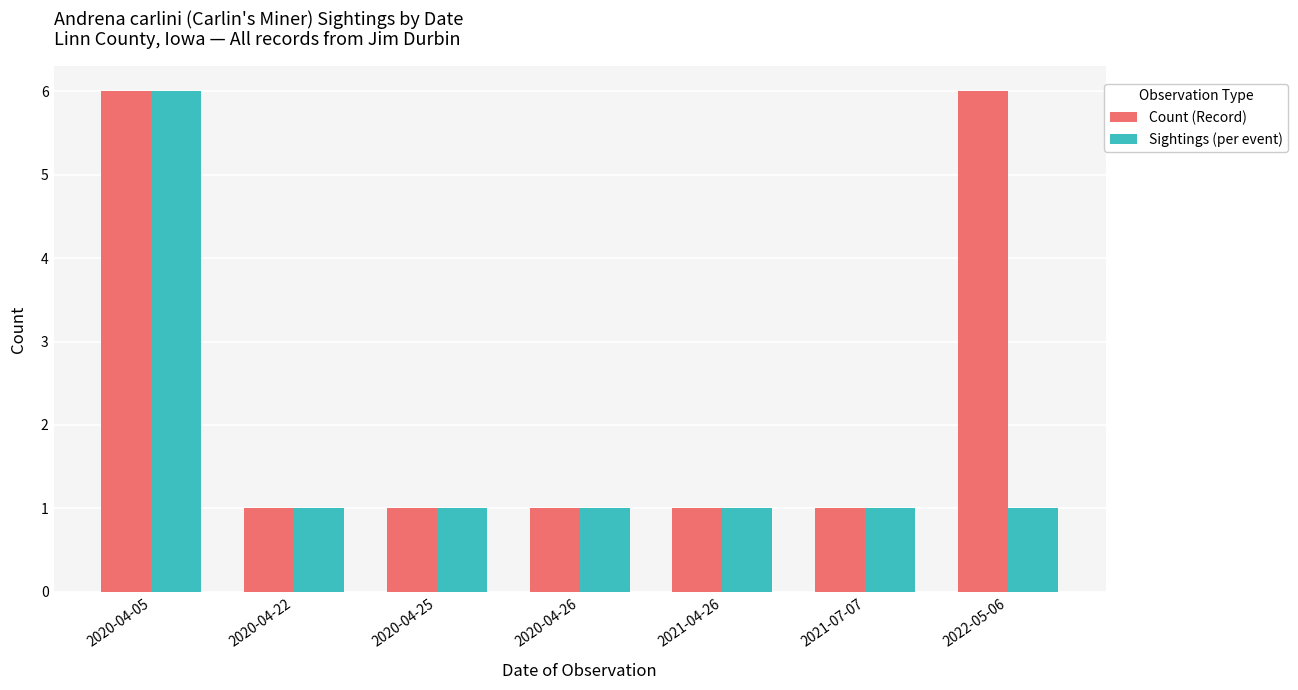

At how many categories does at least one series exceed 5?

2